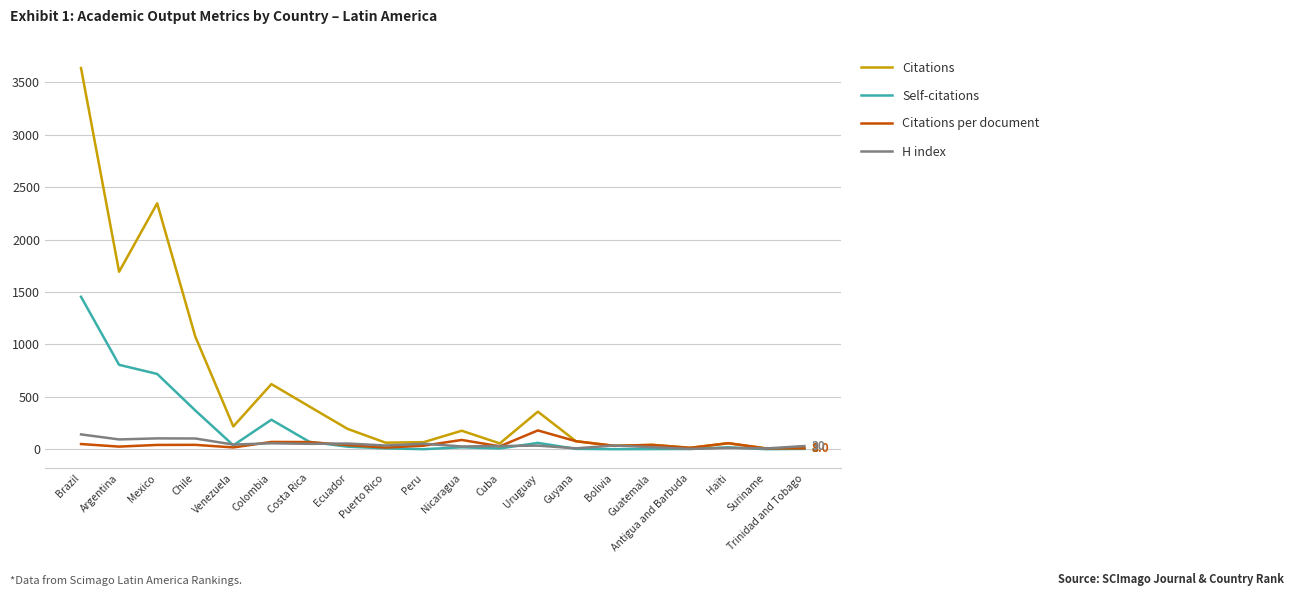

Which series has the largest total across all categories?

Citations